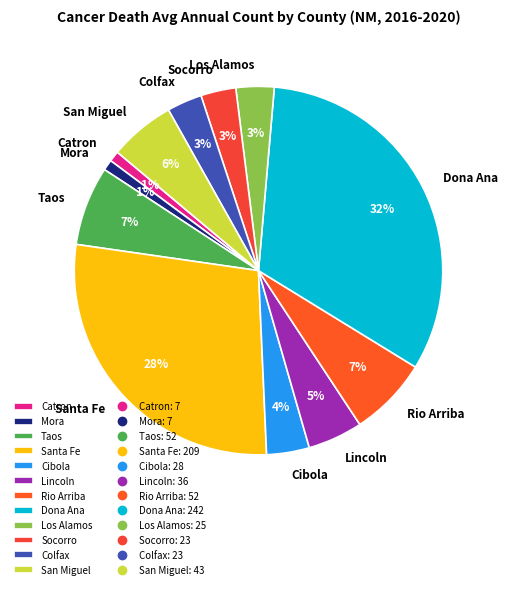

Do Rio Arriba and Dona Ana together represent more than half of the pie?

No